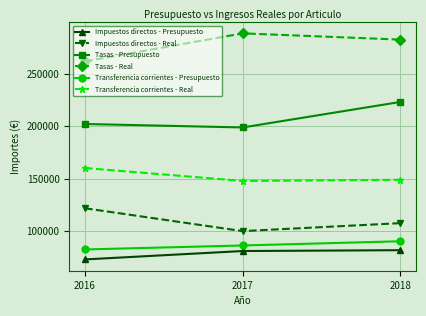

How many values in the Tasas - Real series exceed 282682?

2